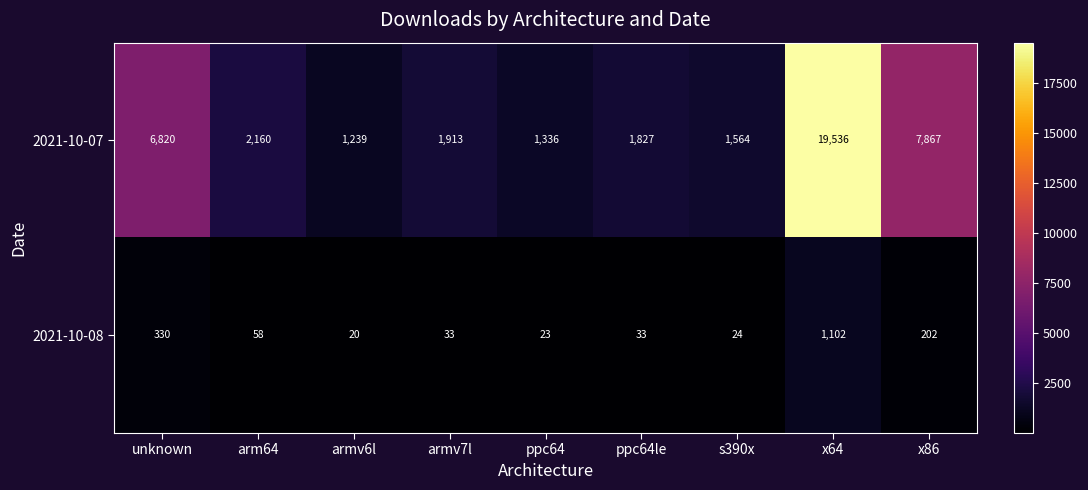

What is the sum of the 2021-10-08 values at s390x and ppc64le?

57